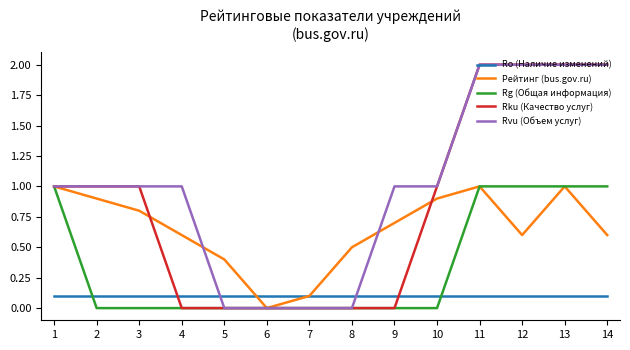

Is it true that Рейтинг (bus.gov.ru) equals 0.8 at 3?

True